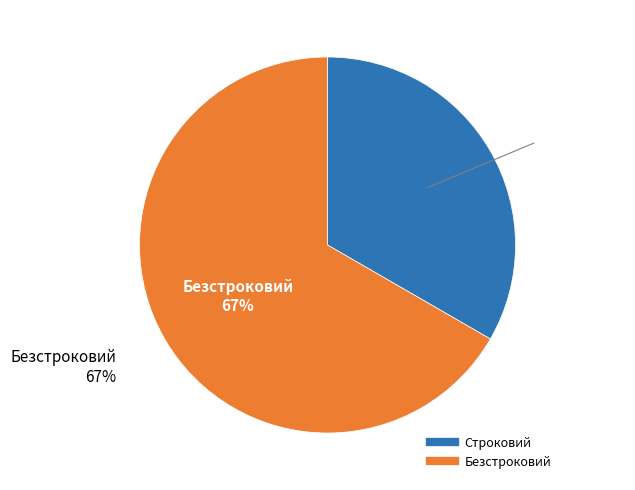

What is the change in value from Строковий to Безстроковий?

+1